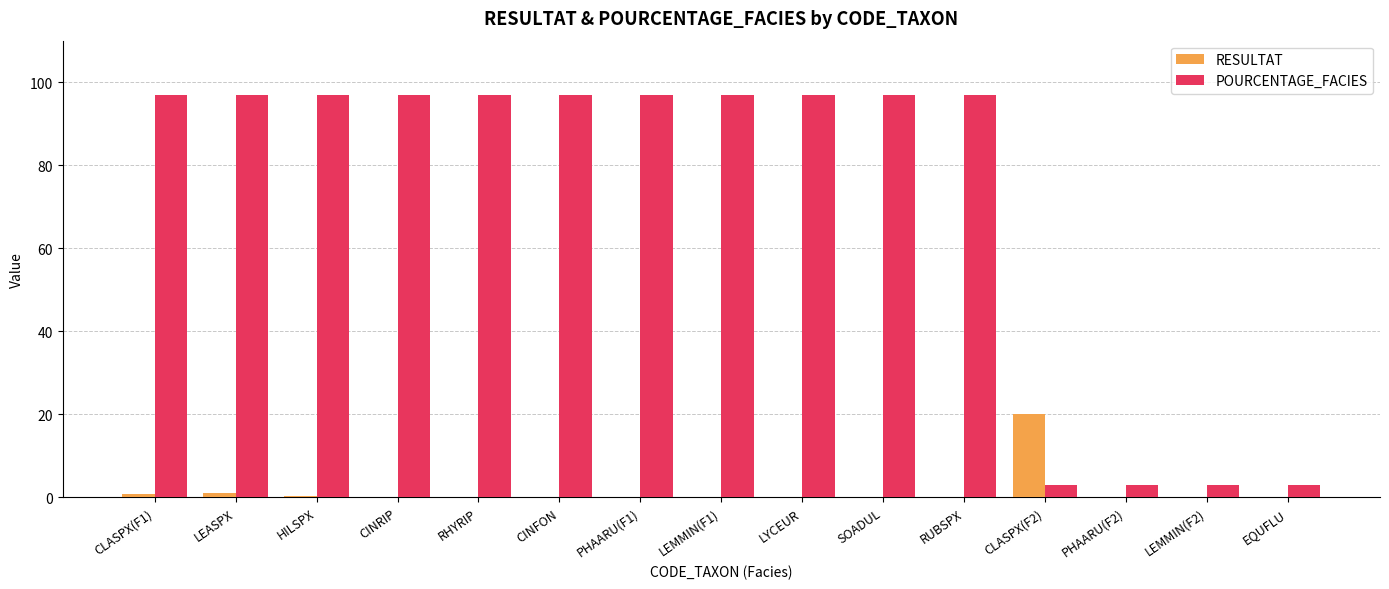

Which series has the largest total across all categories?

POURCENTAGE_FACIES